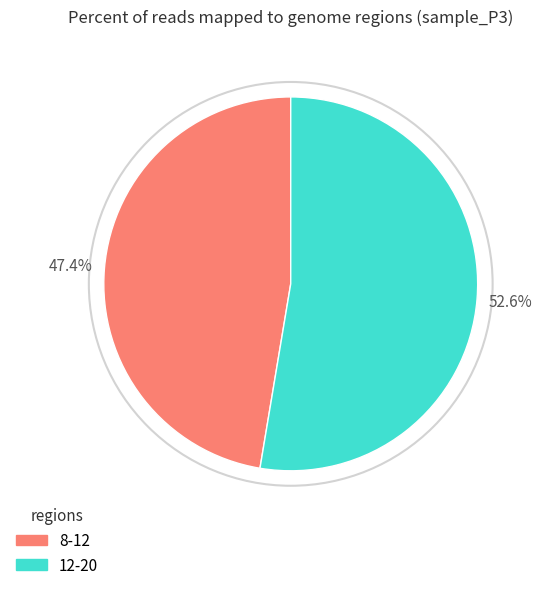

Is there any slice that represents more than half of the pie?

Yes